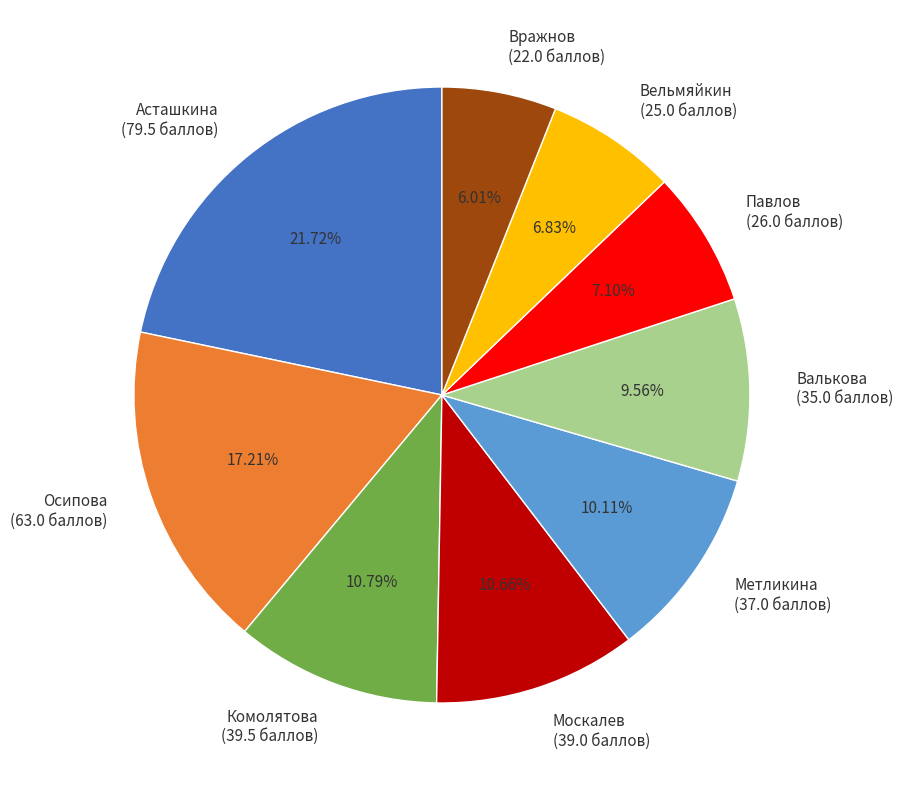

Is the sum of Осипова (63.0 баллов) and Вельмяйкин (25.0 баллов) greater than half?

No